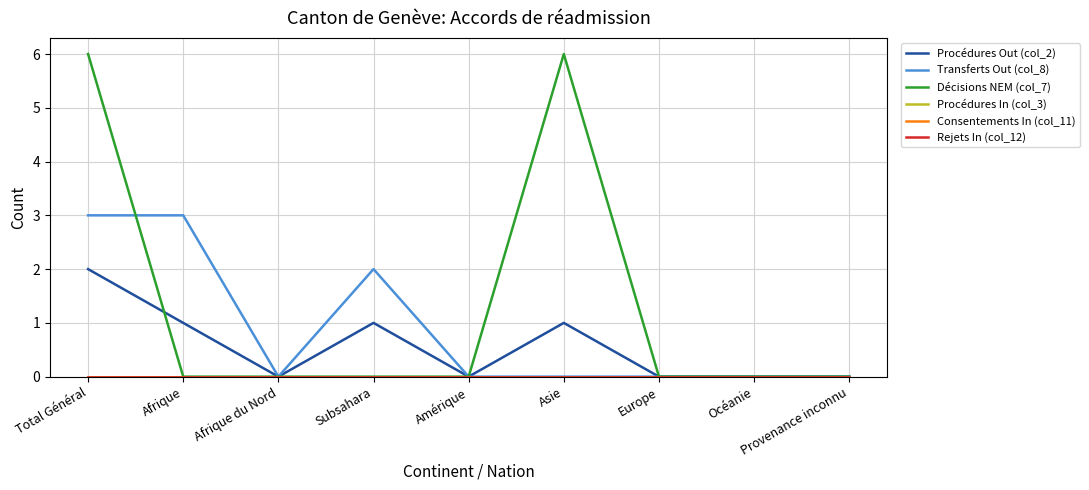

Is this an area chart (filled region under the line)?

No